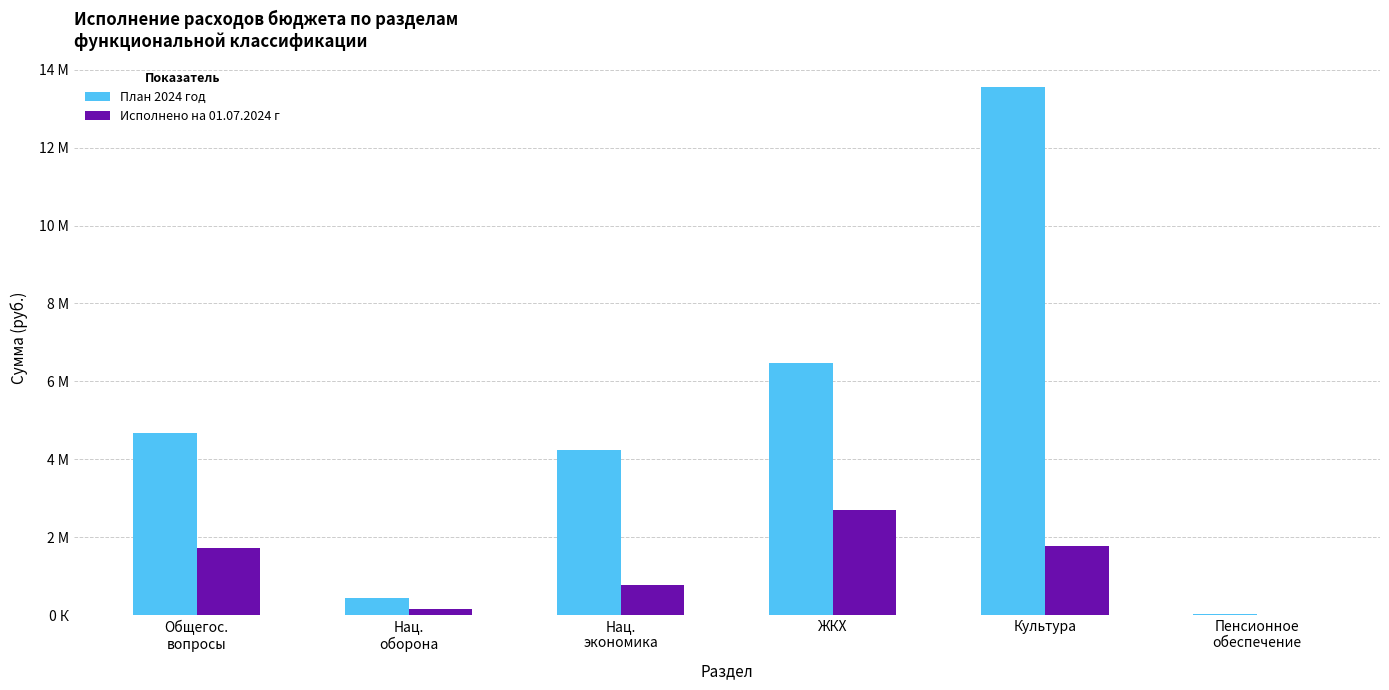

What are all the series names shown in the legend?

План 2024 год, Исполнено на 01.07.2024 г